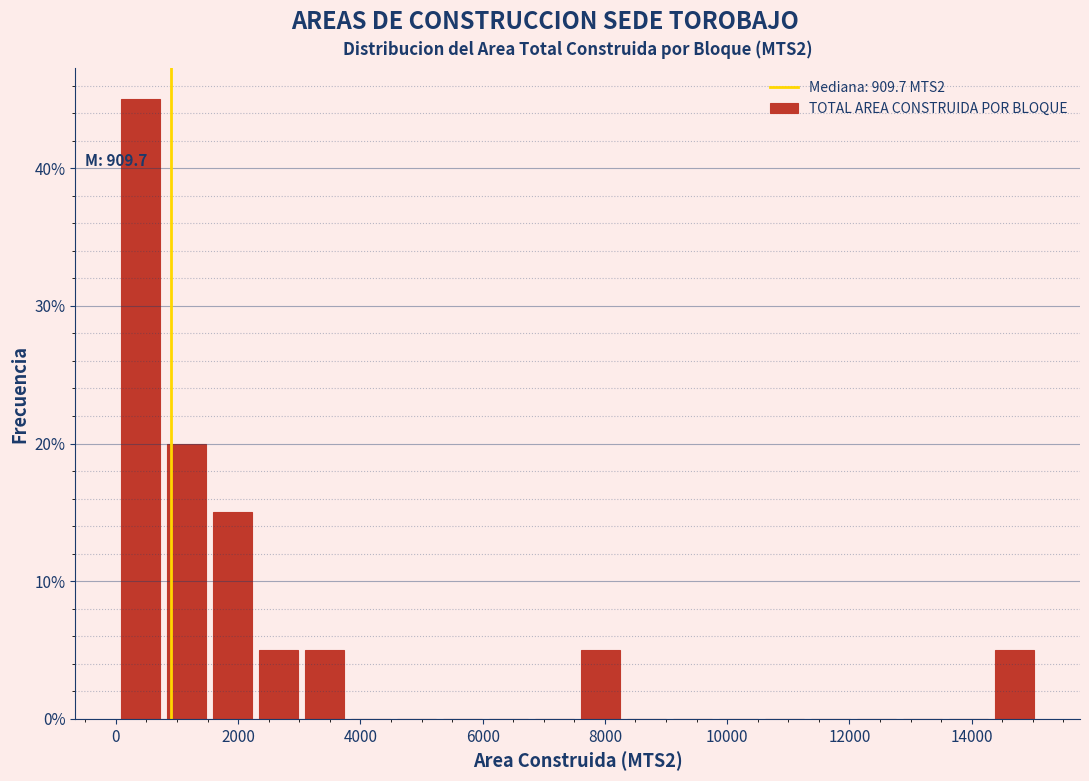

Read against the x-axis, roughly where is the centre of the tallest bar?

400